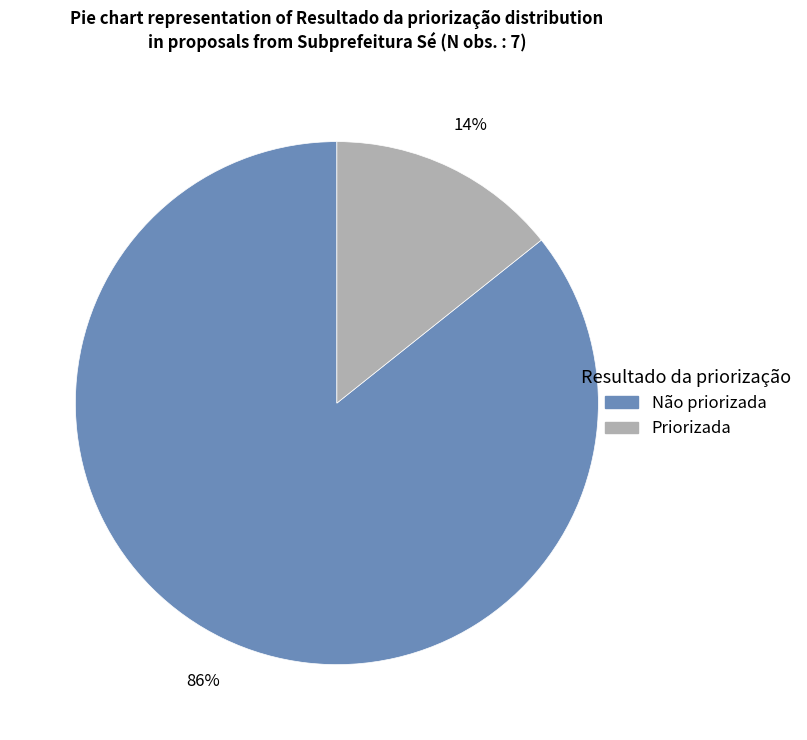

Is there a majority slice in this chart?

Yes